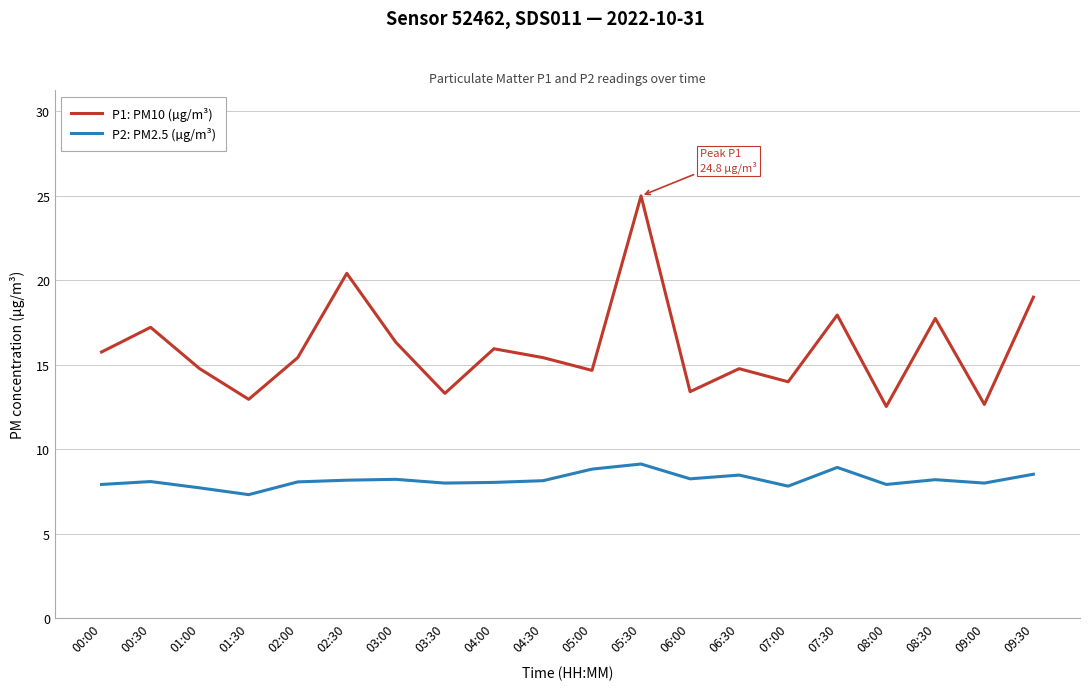

Which series has the largest total across all categories?

P1: PM10 (µg/m³)